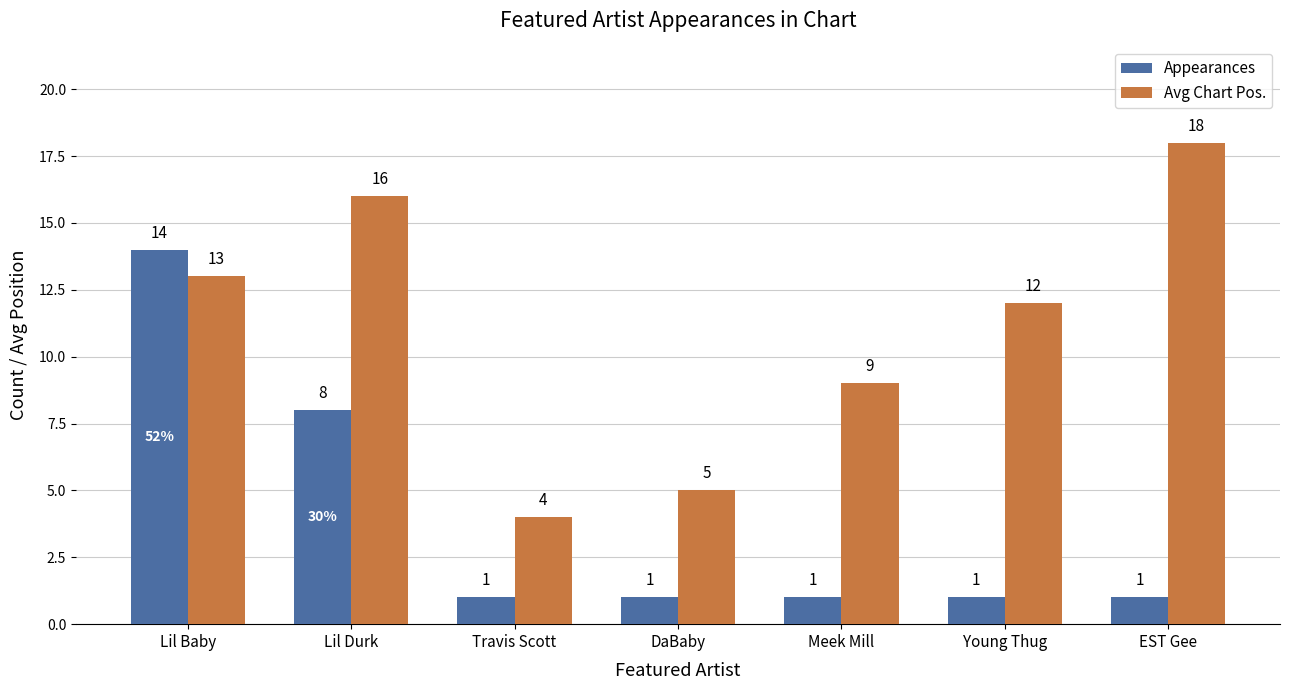

Which series has the largest total across all categories?

Avg Chart Pos.